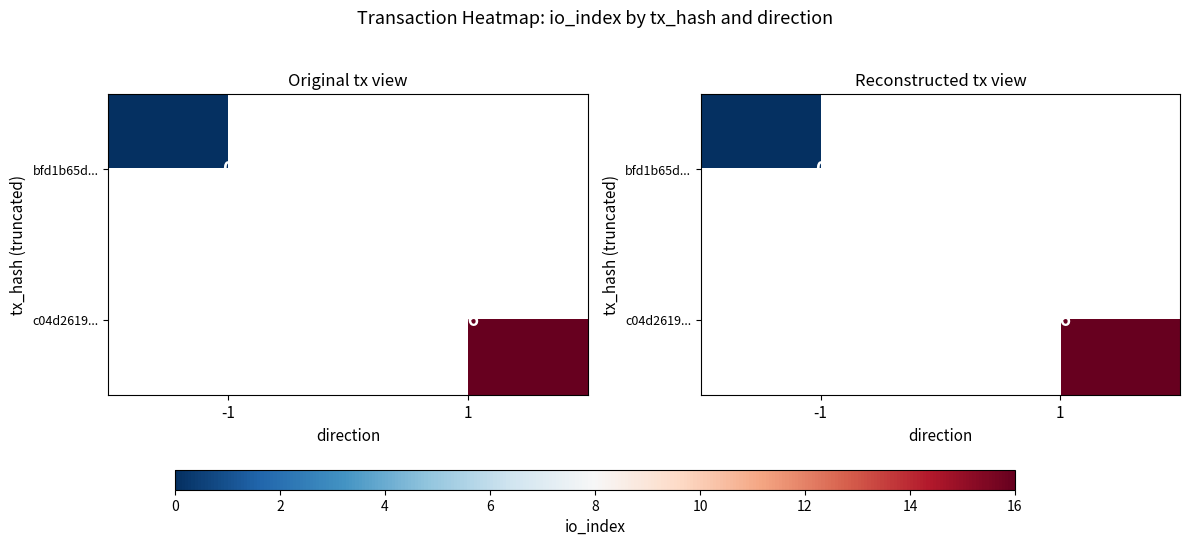

Rank the series at 1 from lowest to highest value.

bfd1b65d..., c04d2619...